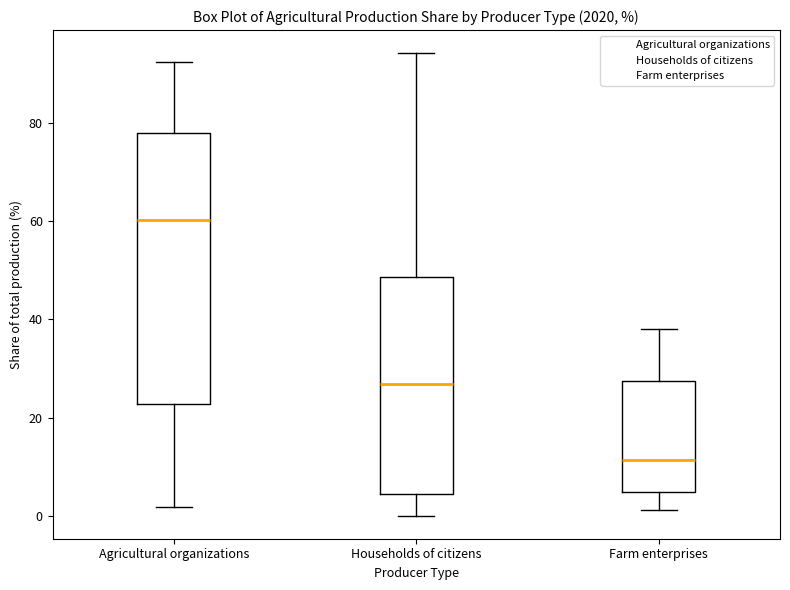

Reading left to right, read every box against the y-axis: the position of its median line, the range the box covers, and the ends of its whiskers. The values are not printed on the chart, so give them approximately, as read against the axis.

Agricultural organizations: median 60, box 22 to 78, whiskers 2 to 92
Households of citizens: median 26, box 4 to 48, whiskers 0 to 94
Farm enterprises: median 12, box 4 to 28, whiskers 2 to 38